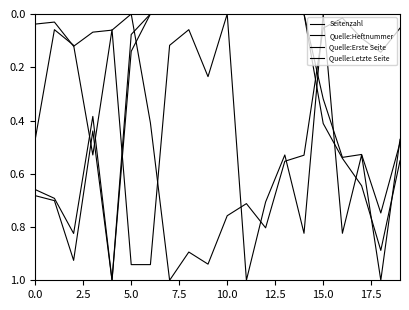

In Quelle:Heftnummer, how many points are higher than both neighbors (excluding endpoints)?

6